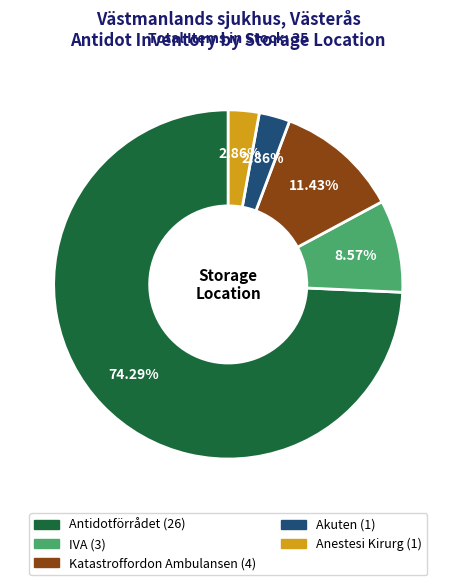

Which has a higher value, Katastroffordon Ambulansen or Akuten?

Katastroffordon Ambulansen